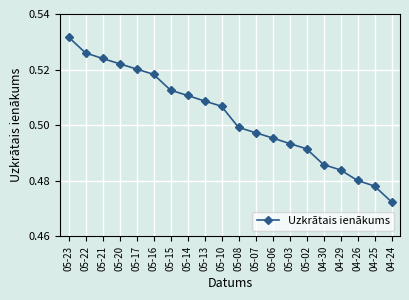

What is the sum of all values?

10.1